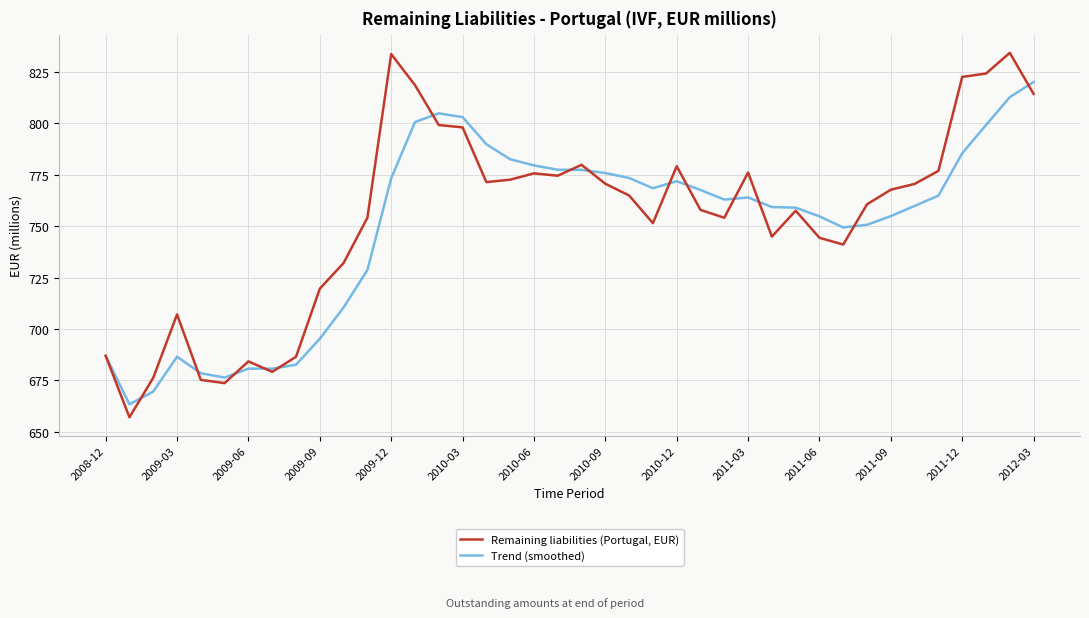

Rank the series by their maximum value, from highest to lowest.

Remaining liabilities (Portugal, EUR), Trend (smoothed)